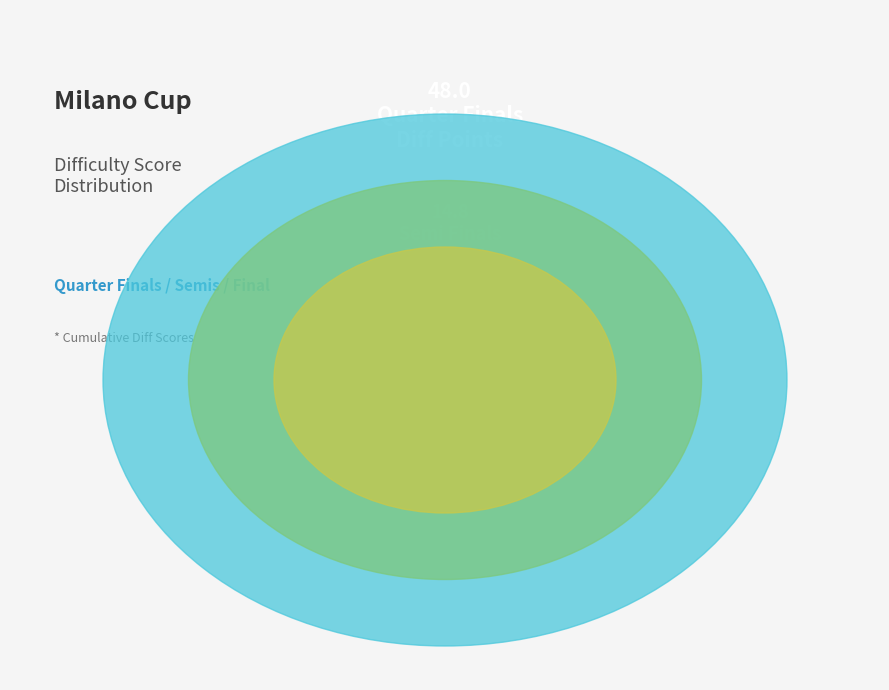

To the nearest percent, what portion does SF1: Jake Westgarth represent?

4%